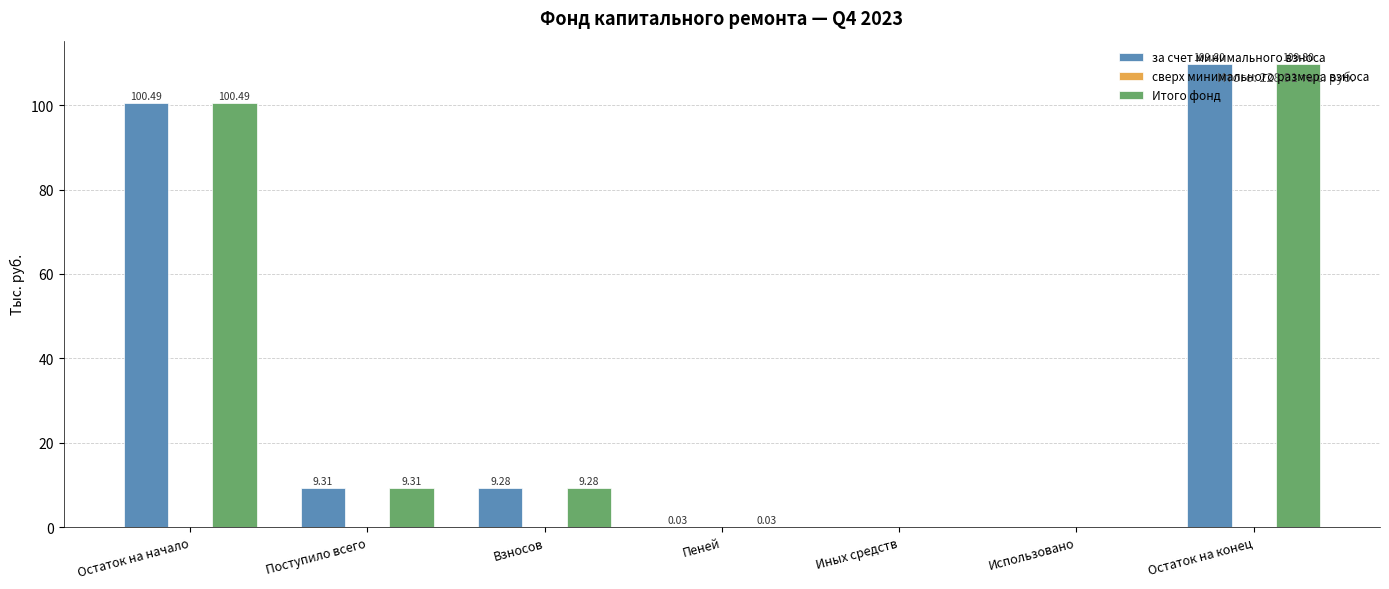

What is the average value of the Итого фонд series?

32.7